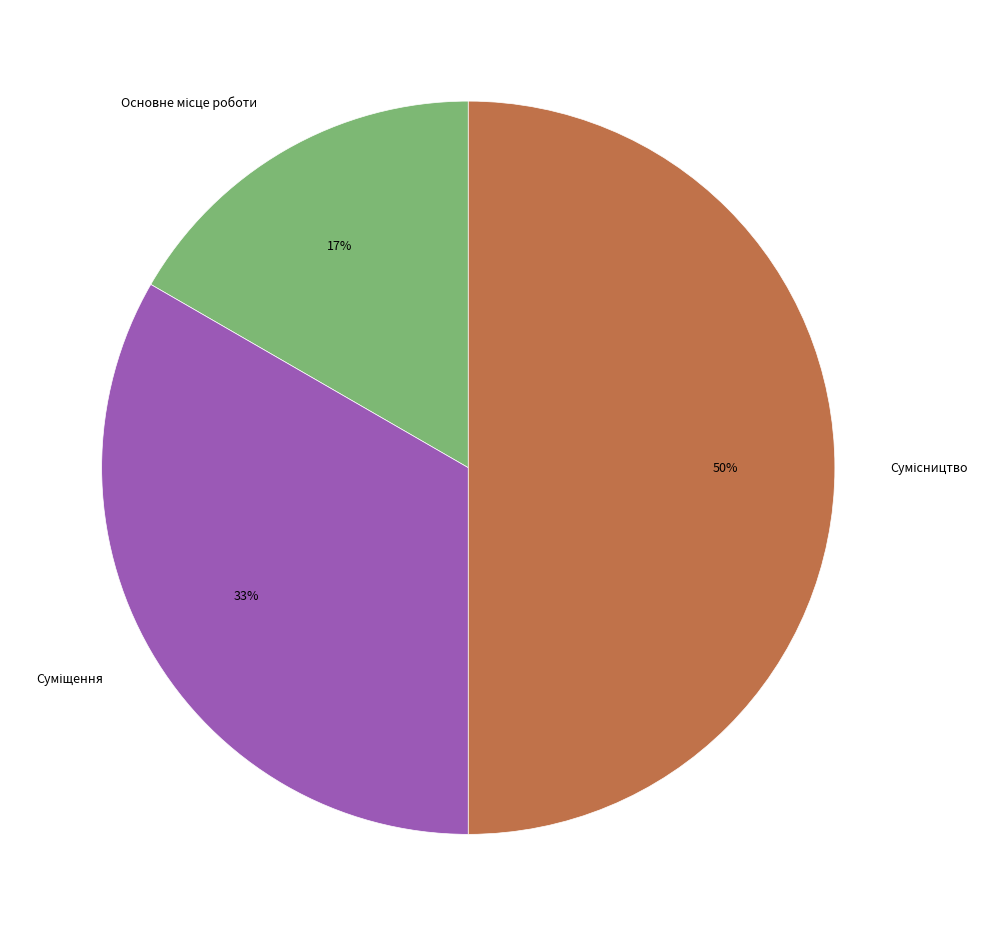

To the nearest percent, what is the average slice percentage?

33%